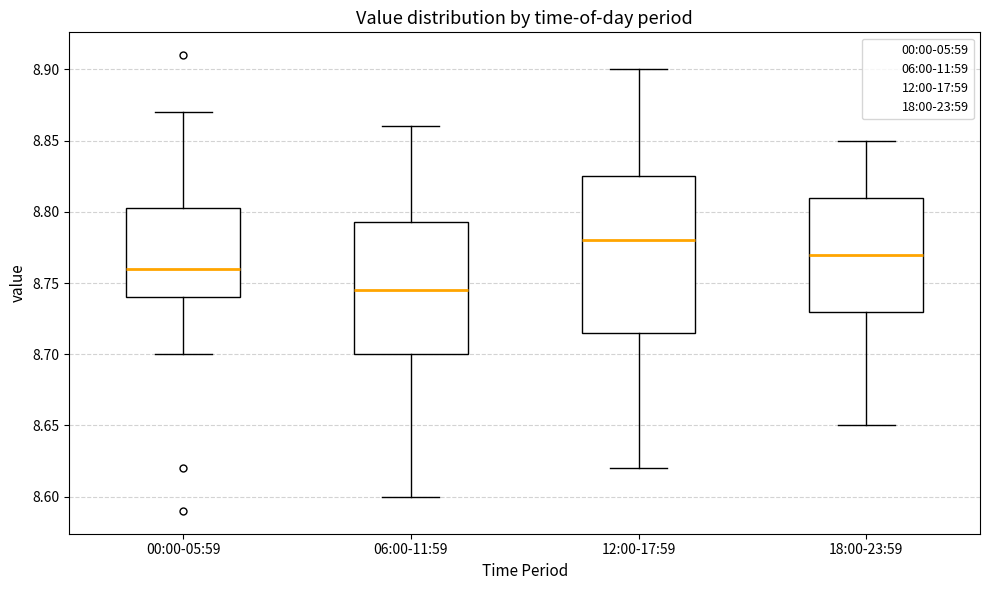

Where is the upper edge of the box for 00:00-05:59 on the y-axis? The values are not printed on the chart, so give them approximately, as read against the axis.

8.805